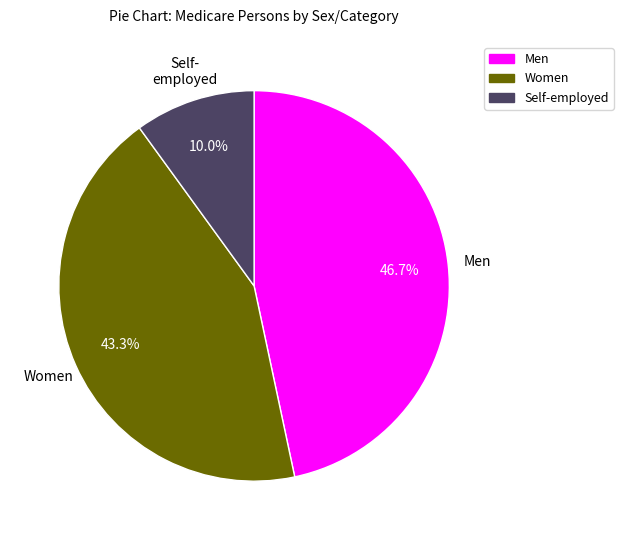

How many segments does this pie chart have?

3